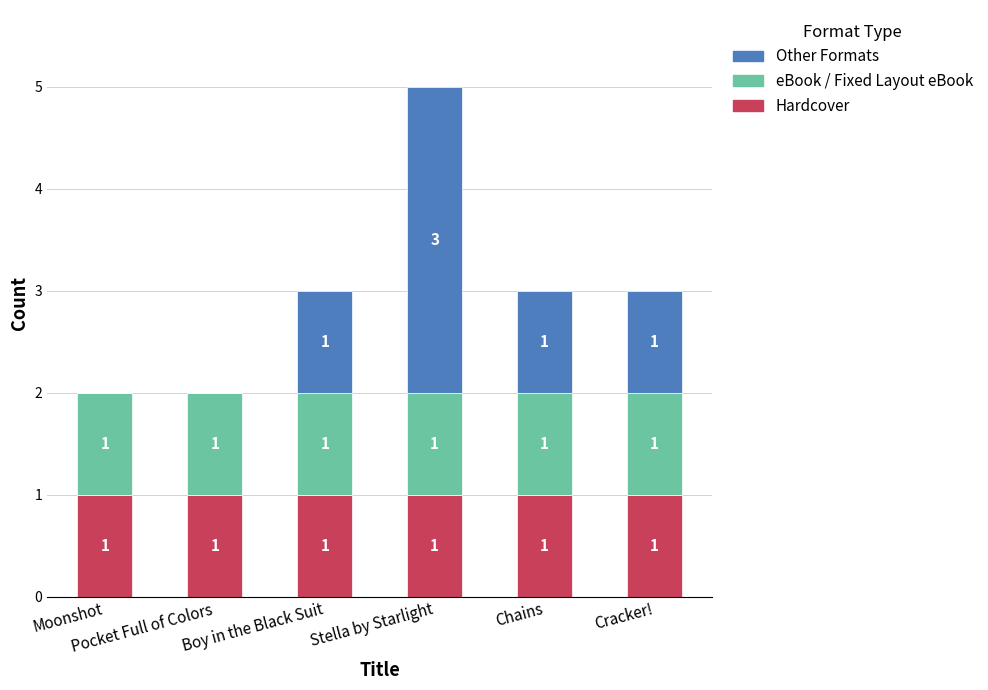

How many categories are shown in the chart?

6